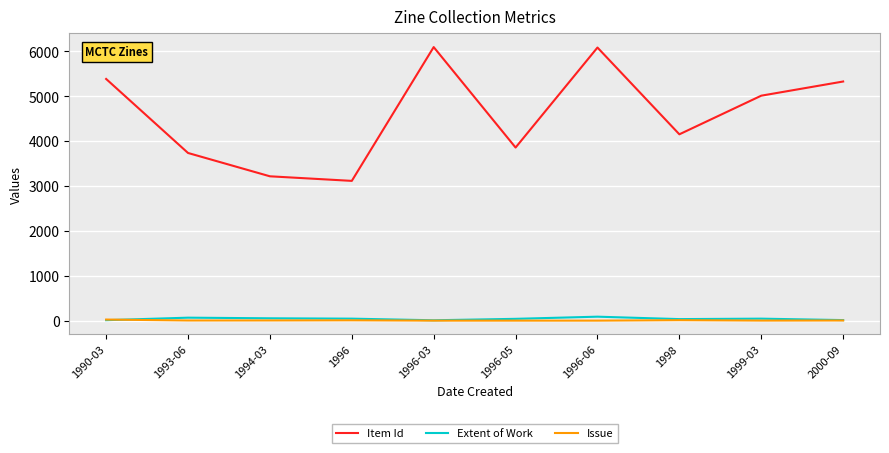

What is the average value of the Extent of Work series?

40